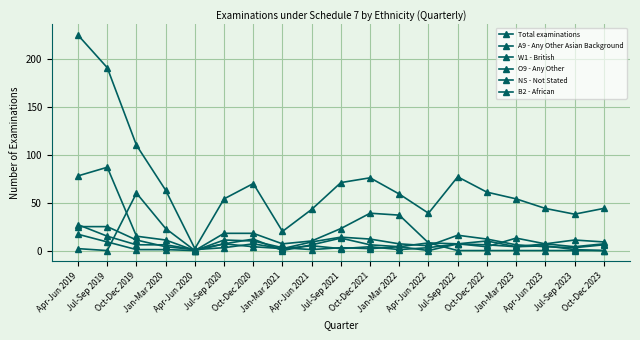

How many categories are shown in the chart?

19